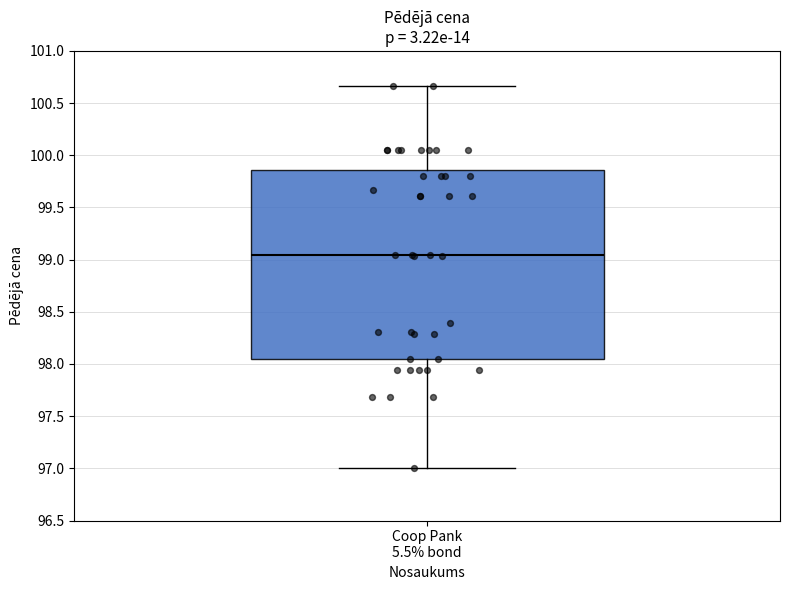

Transcribe this box plot: give where the median line is, the range the box spans, and where the two whiskers end, as read against the y-axis. The values are not printed on the chart, so give them approximately, as read against the axis.

median 99.05, box 98.05 to 99.85, whiskers 97.00 to 100.65